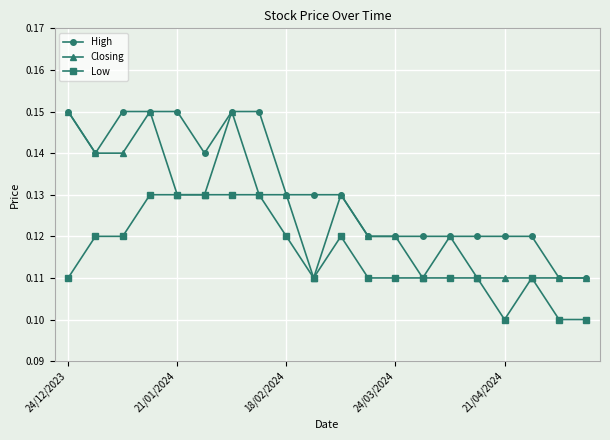

List the series in order of their overall mean, highest first.

High, Closing, Low